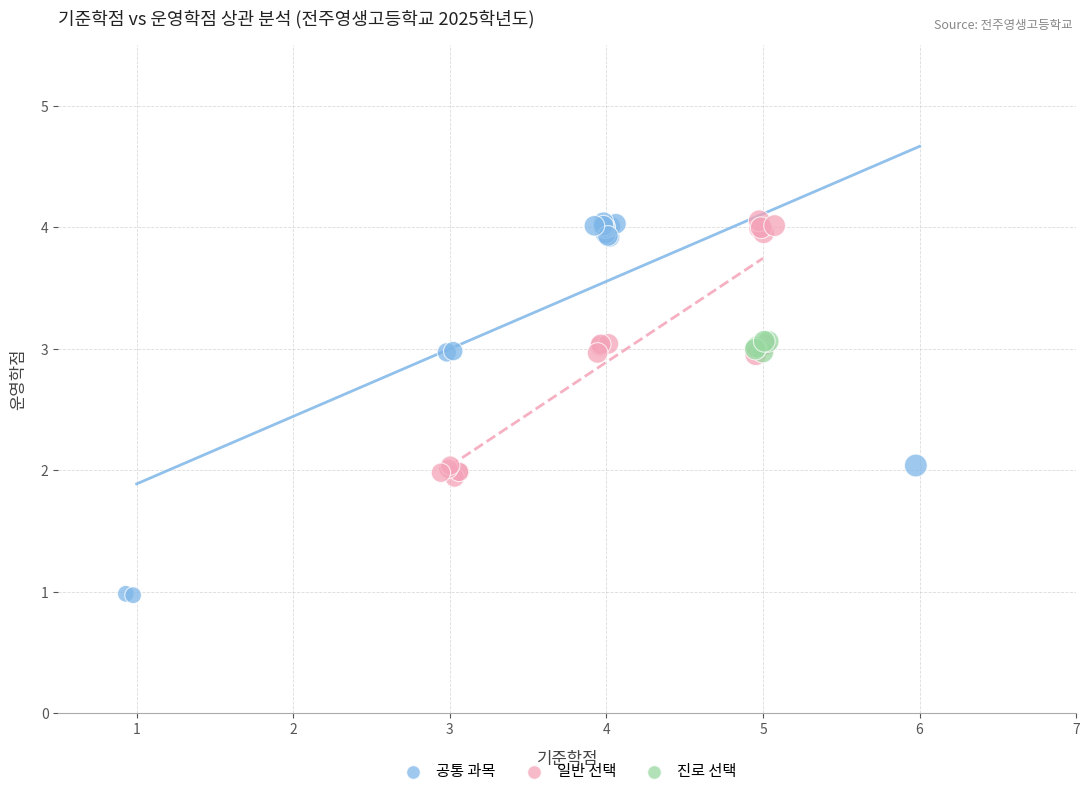

Which series contains the lowest Y value?

공통 과목